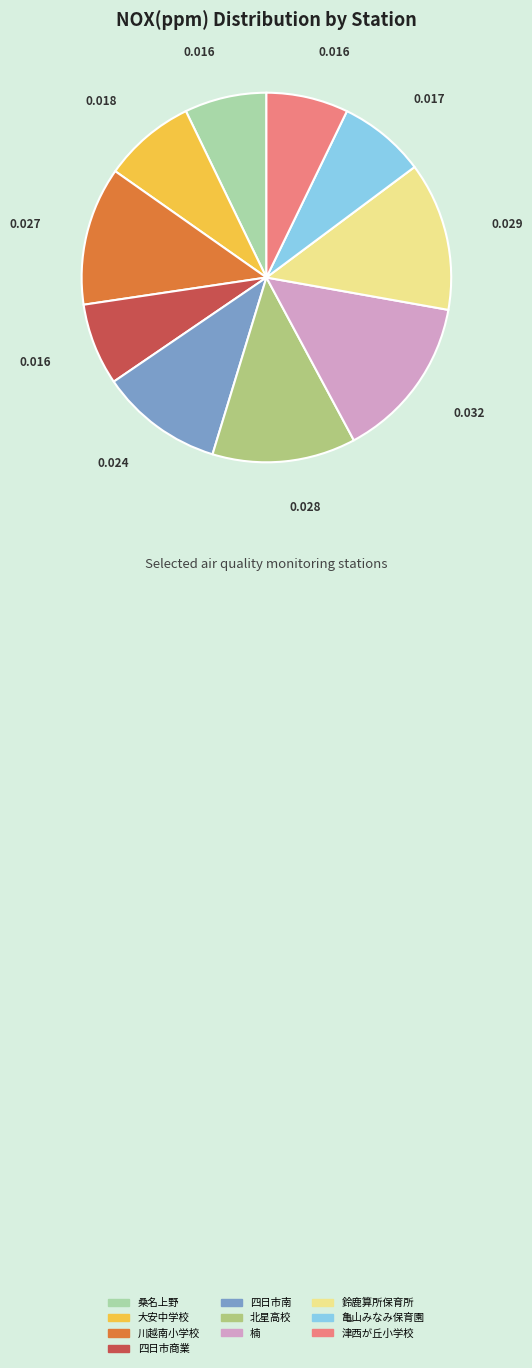

Count the number of slices in the pie.

10